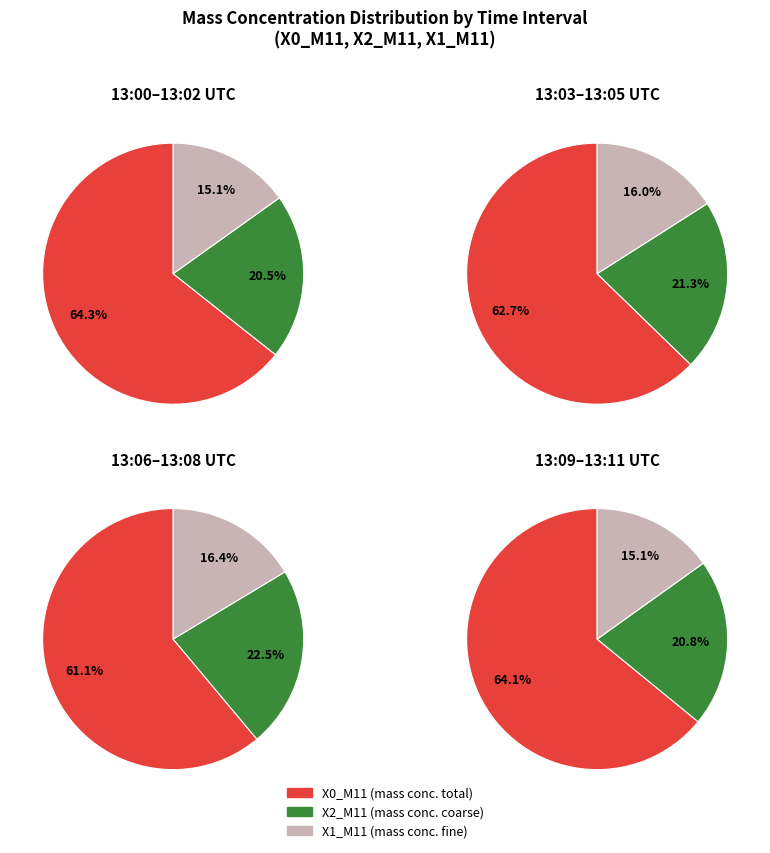

Does 13:06 account for over 50% of the chart?

No